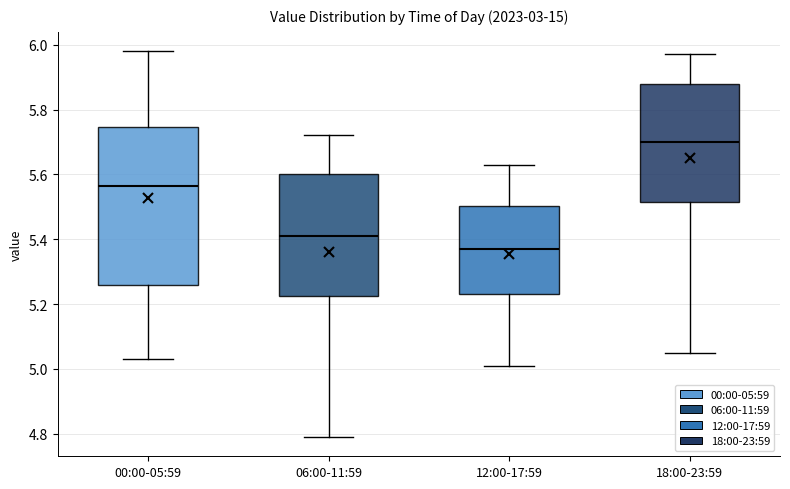

Reading left to right, read every box against the y-axis: the position of its median line, the range the box covers, and the ends of its whiskers. The values are not printed on the chart, so give them approximately, as read against the axis.

00:00-05:59: median 5.56, box 5.26 to 5.74, whiskers 5.04 to 5.98
06:00-11:59: median 5.42, box 5.22 to 5.60, whiskers 4.80 to 5.72
12:00-17:59: median 5.38, box 5.24 to 5.50, whiskers 5.02 to 5.64
18:00-23:59: median 5.70, box 5.52 to 5.88, whiskers 5.06 to 5.98